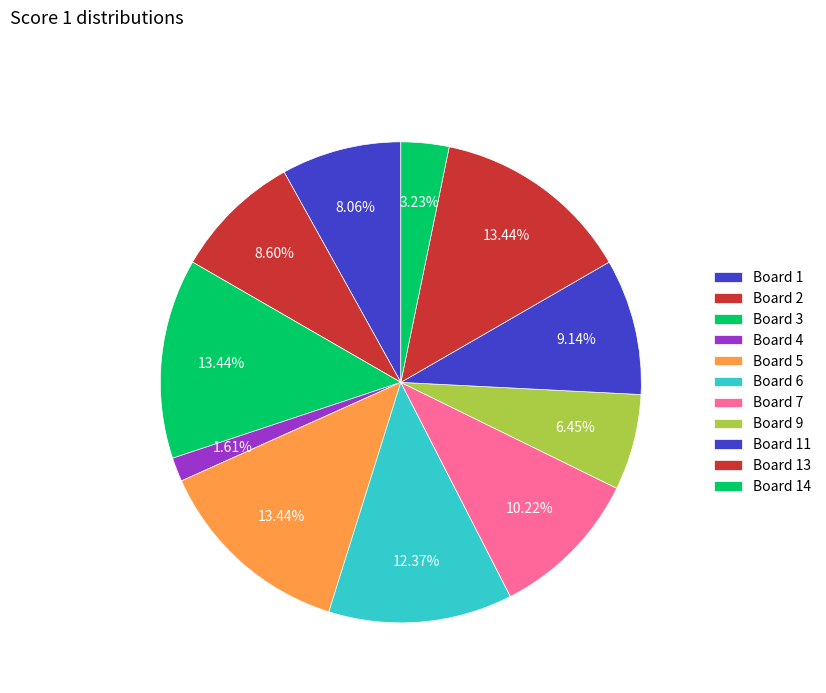

Does any single category account for the majority?

No